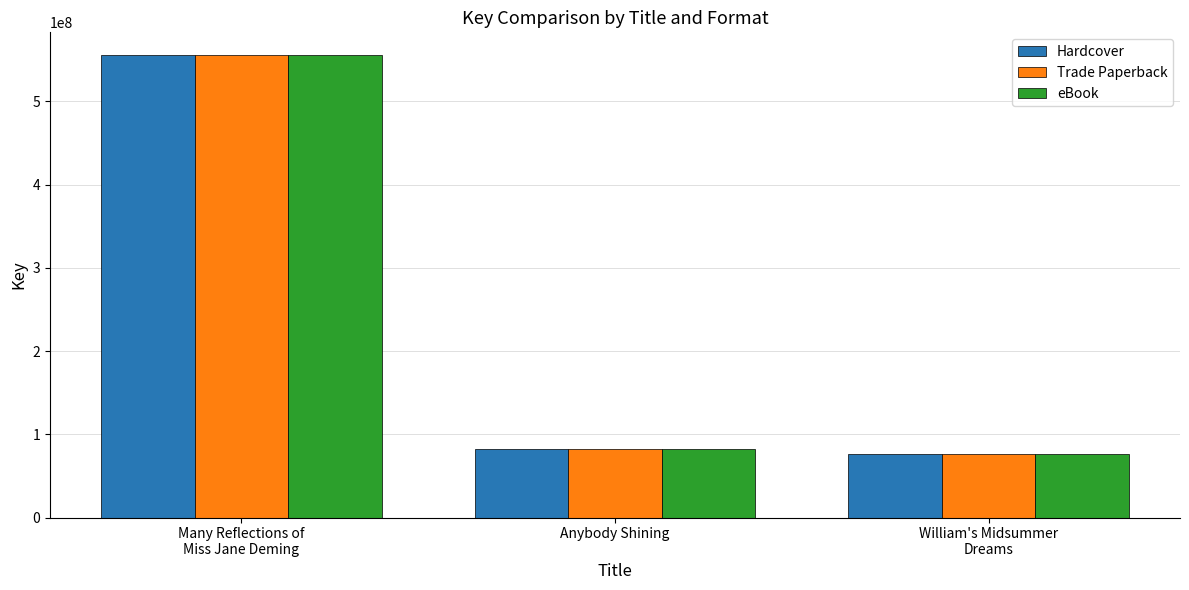

What is the total value across all series at Anybody Shining?

247107690